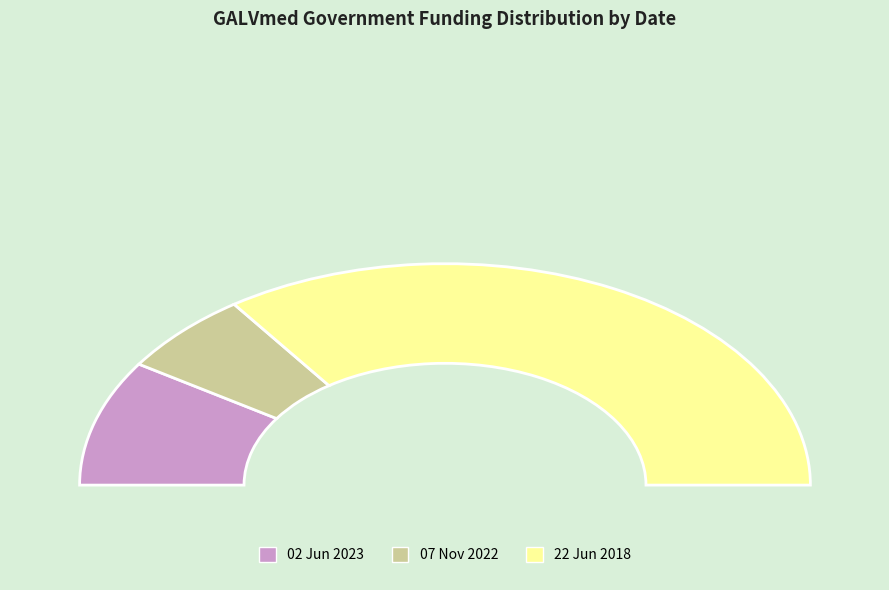

What is the change in value from 07 Nov 2022 to 22 Jun 2018?

+8779038